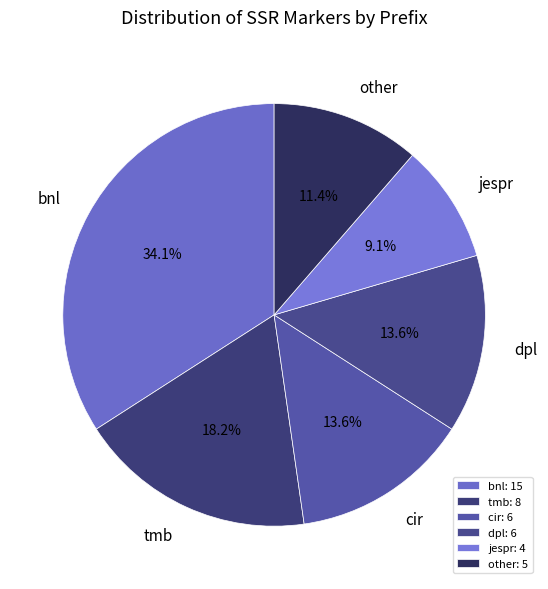

Between dpl and other, which is larger?

dpl